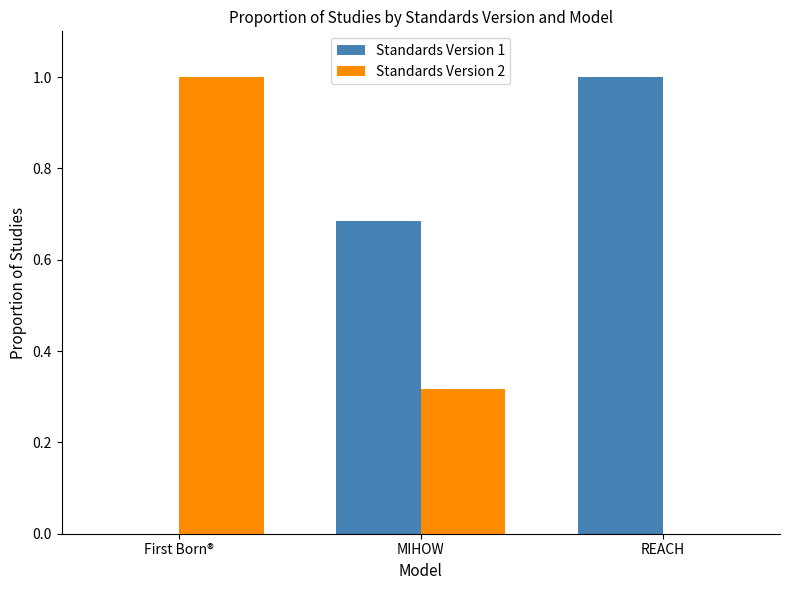

What are all the series names shown in the legend?

Standards Version 1, Standards Version 2